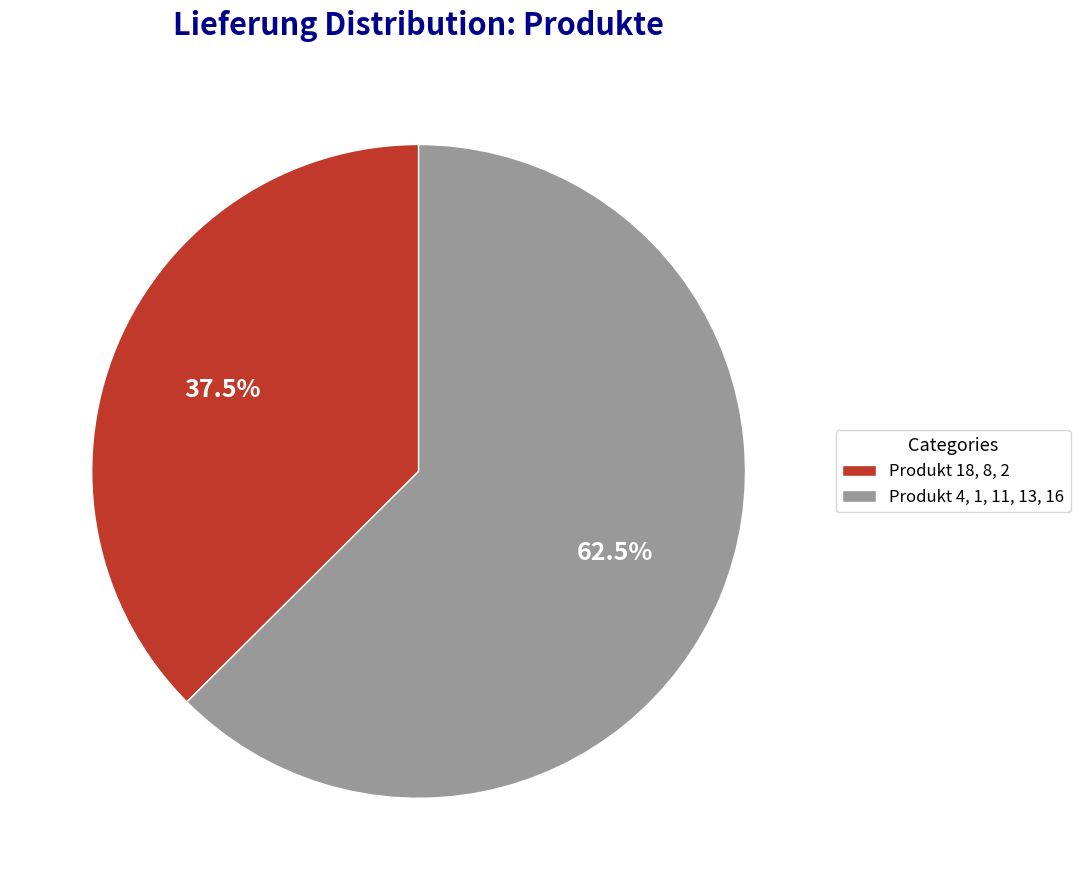

Is the sum of Produkt 4, 1, 11, 13, 16 and Produkt 18, 8, 2 greater than half?

Yes